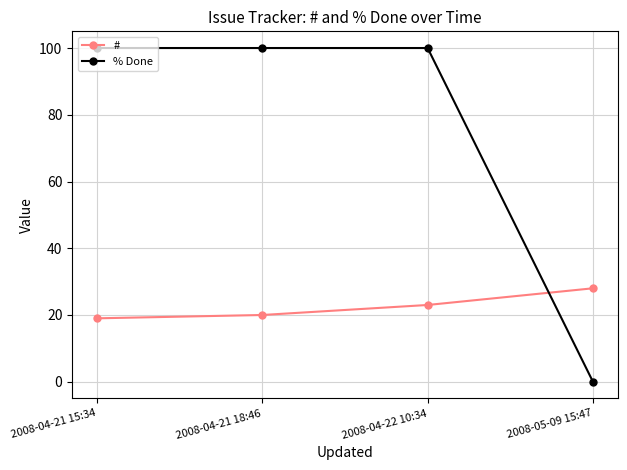

True or false: # has more than 0 interior local peaks.

False